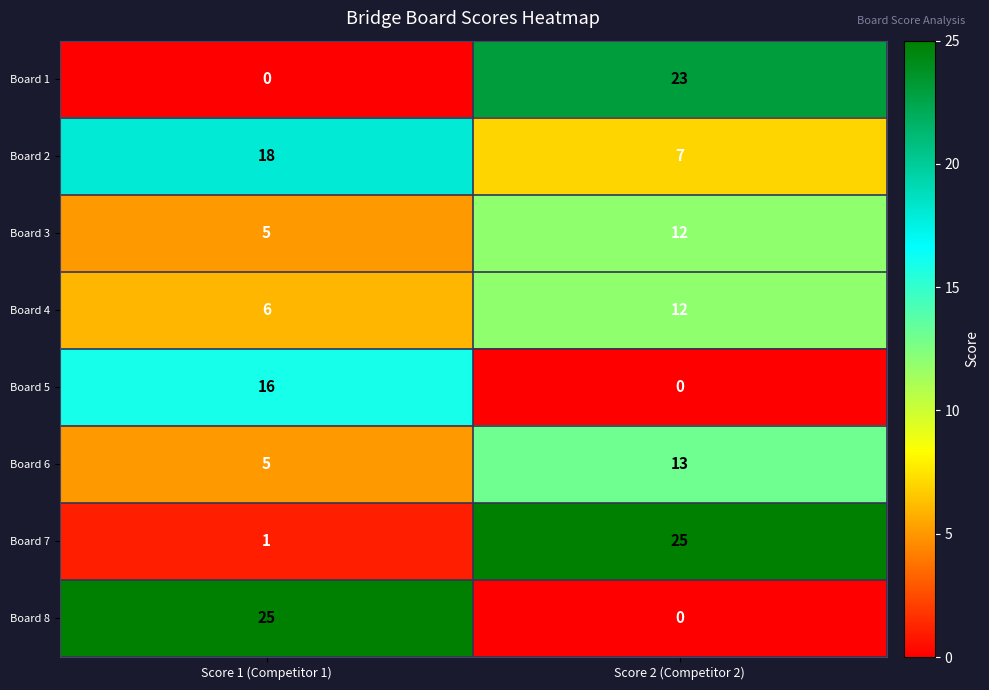

What is the approximate value of Board 2 at Score 2 (Competitor 2)?

7